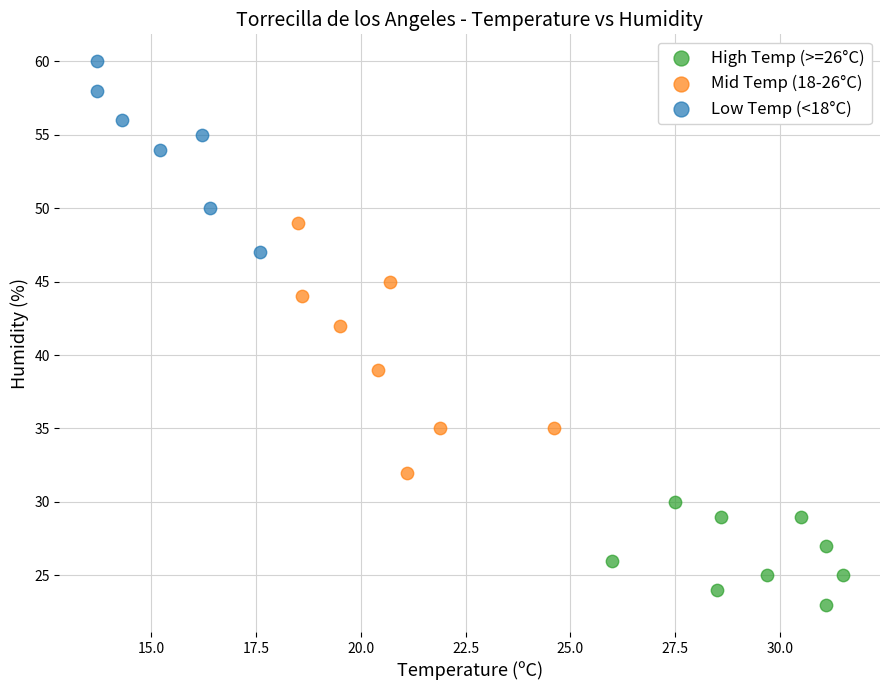

Which series has the largest Y range (max minus min)?

Mid Temp (18-26°C)